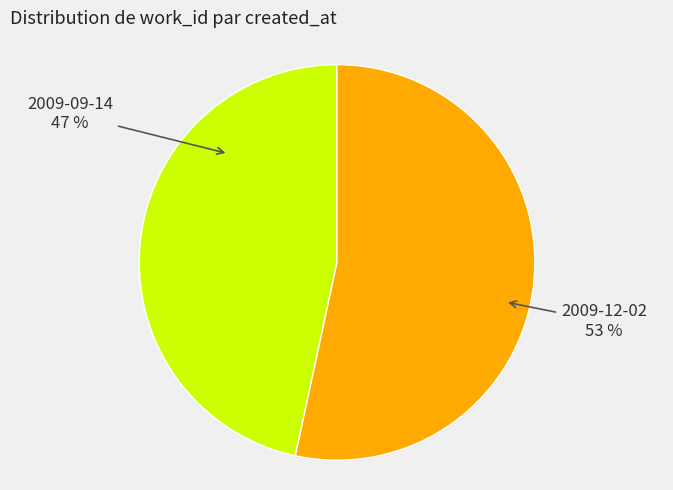

Count the number of slices in the pie.

2